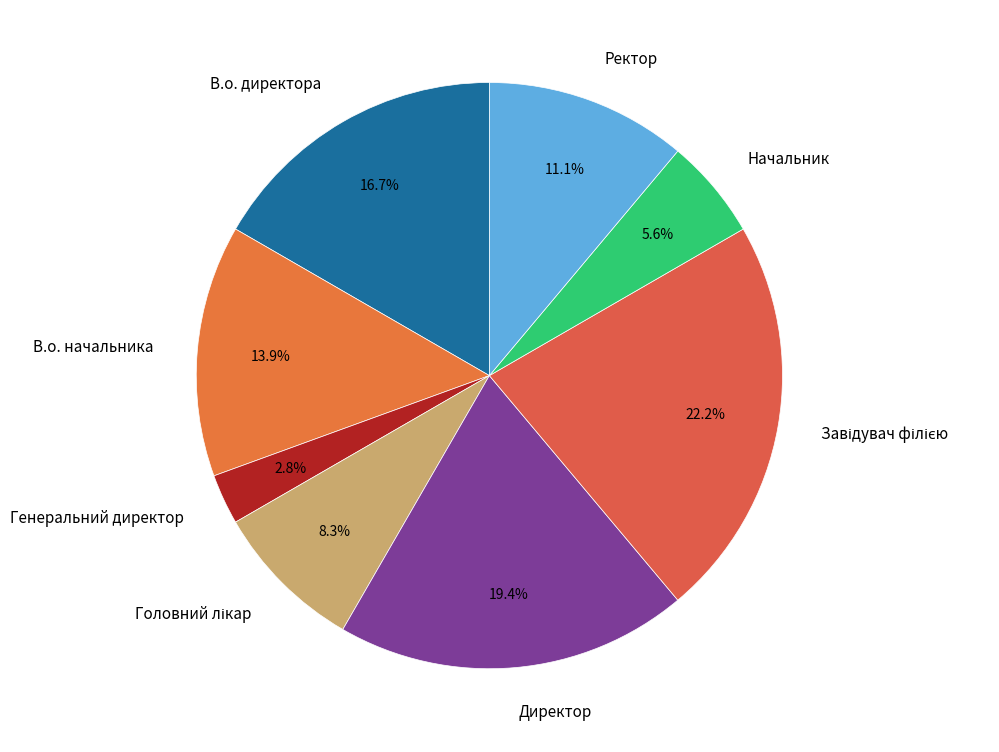

Count the number of slices in the pie.

8